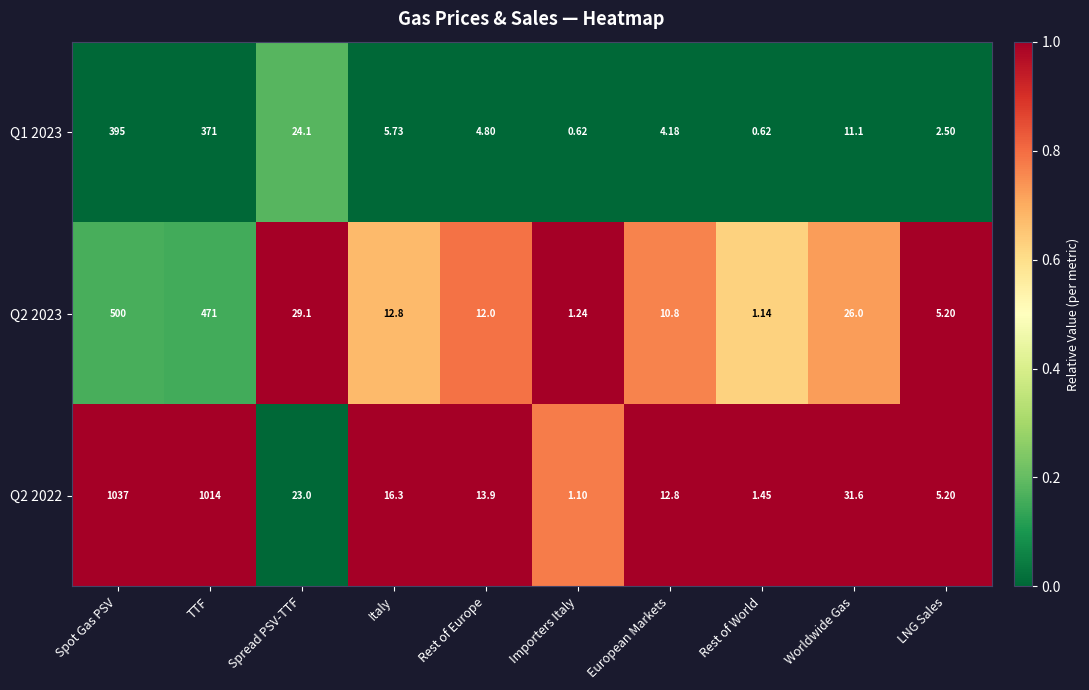

At which label does Q2 2023 first exceed 12?

Spot Gas PSV